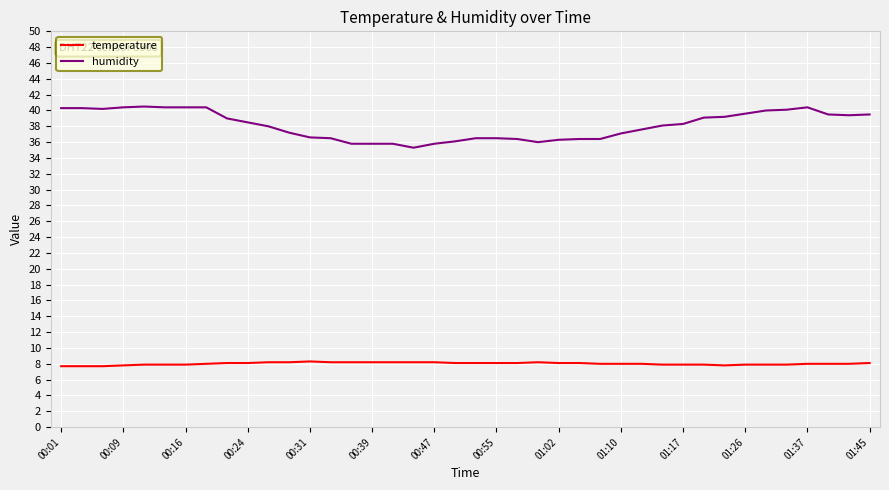

True or false: temperature and humidity cross at least once.

False